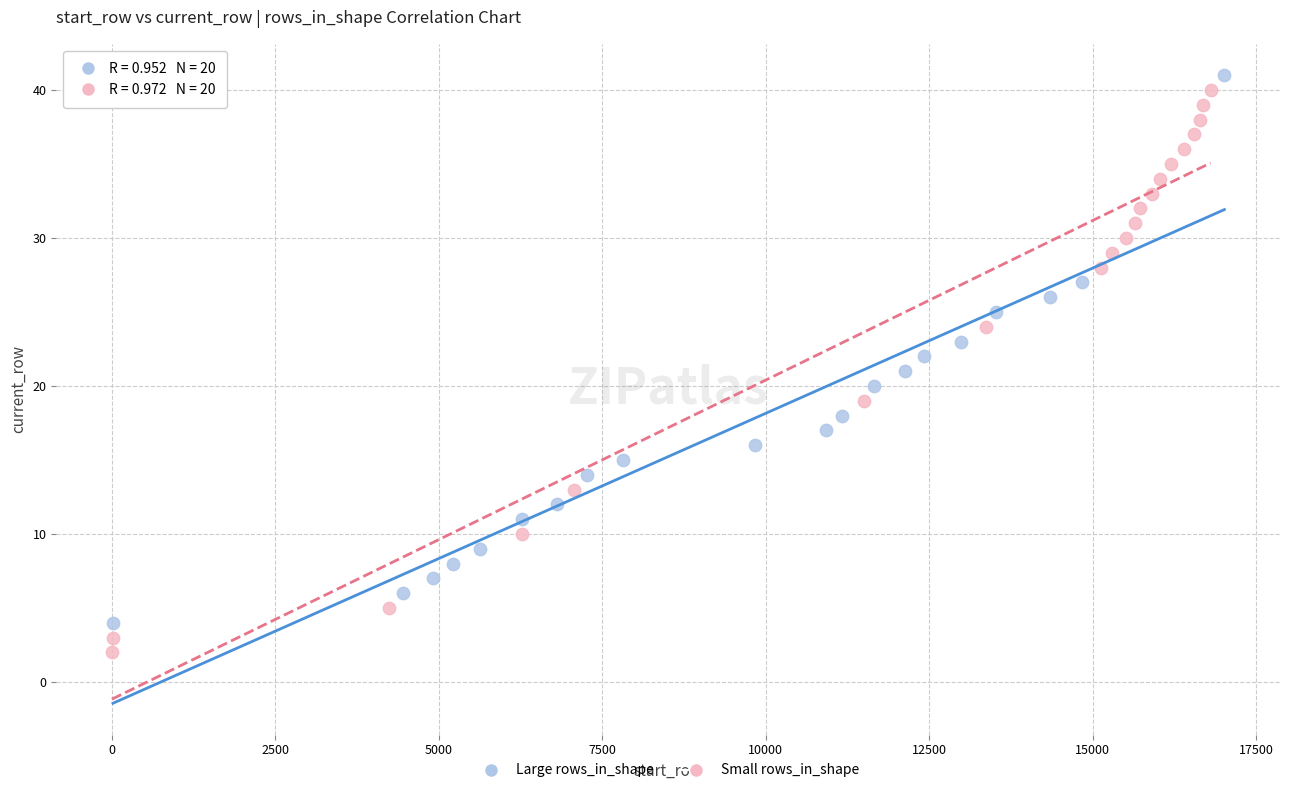

What are all the series names shown in the legend?

Large rows_in_shape, Small rows_in_shape